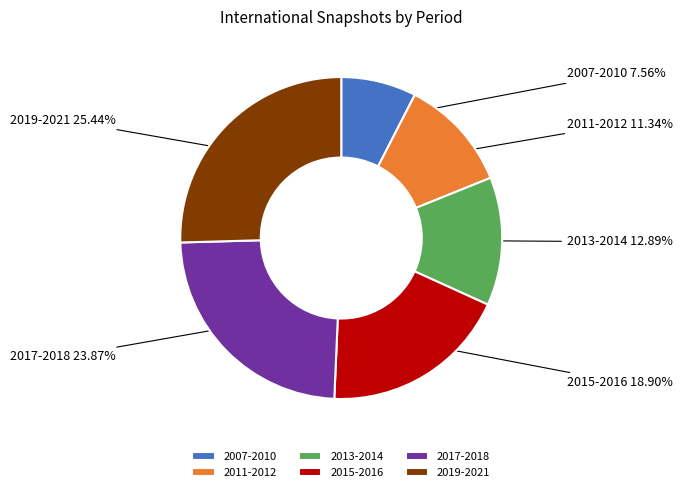

How many segments does this pie chart have?

6